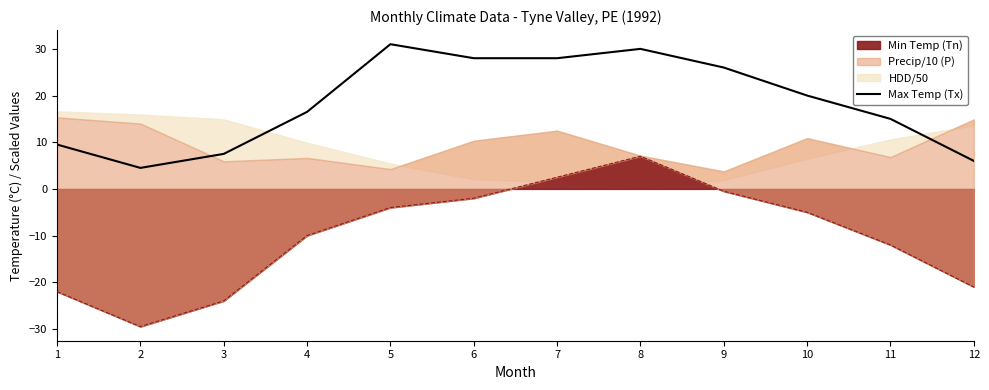

What is the difference between the values at 8 and 1?

20.5